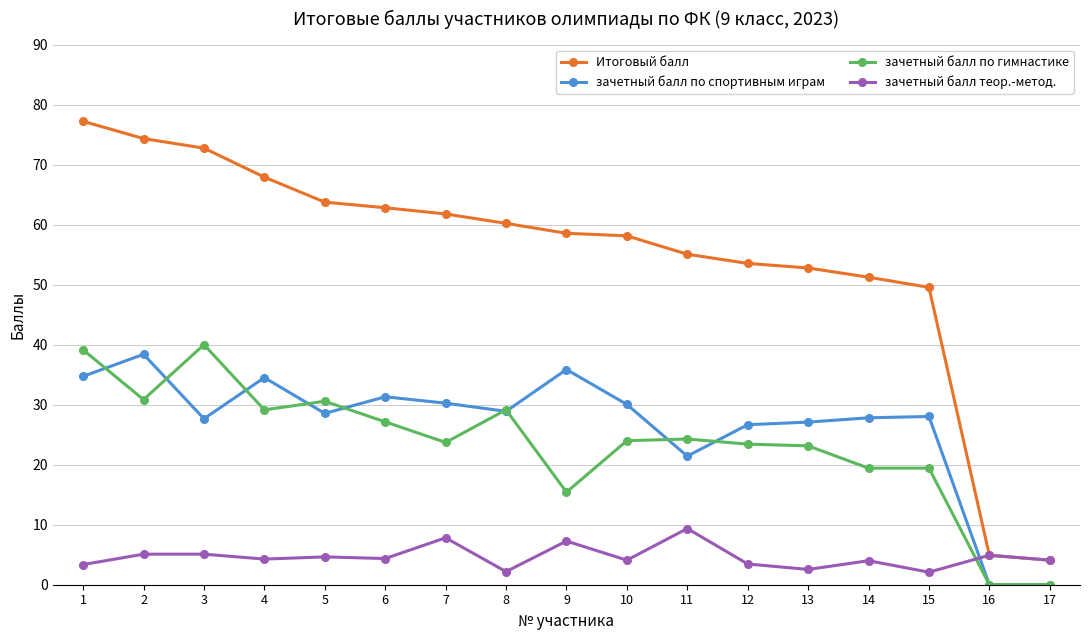

At which category is the sum across all series the highest?

1